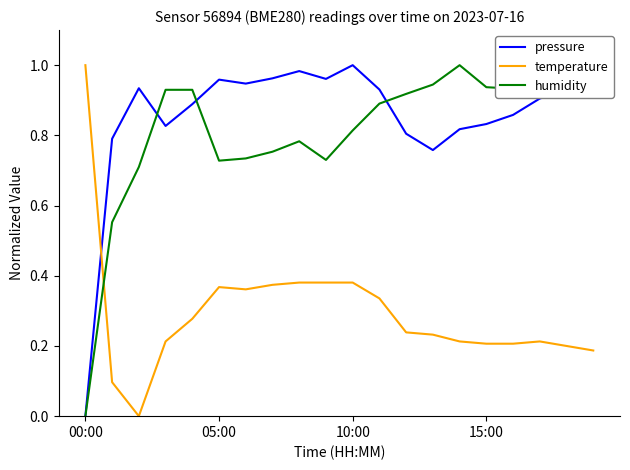

How many categories are shown in the chart?

20